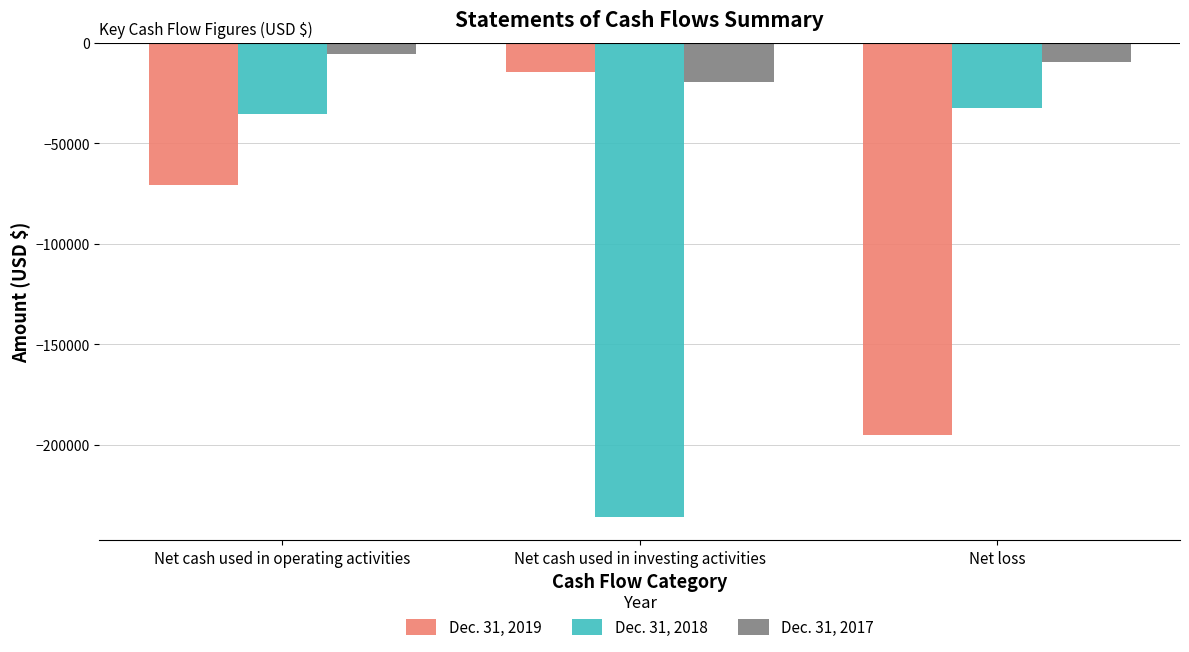

Which series has the largest range (max minus min)?

Dec. 31, 2018